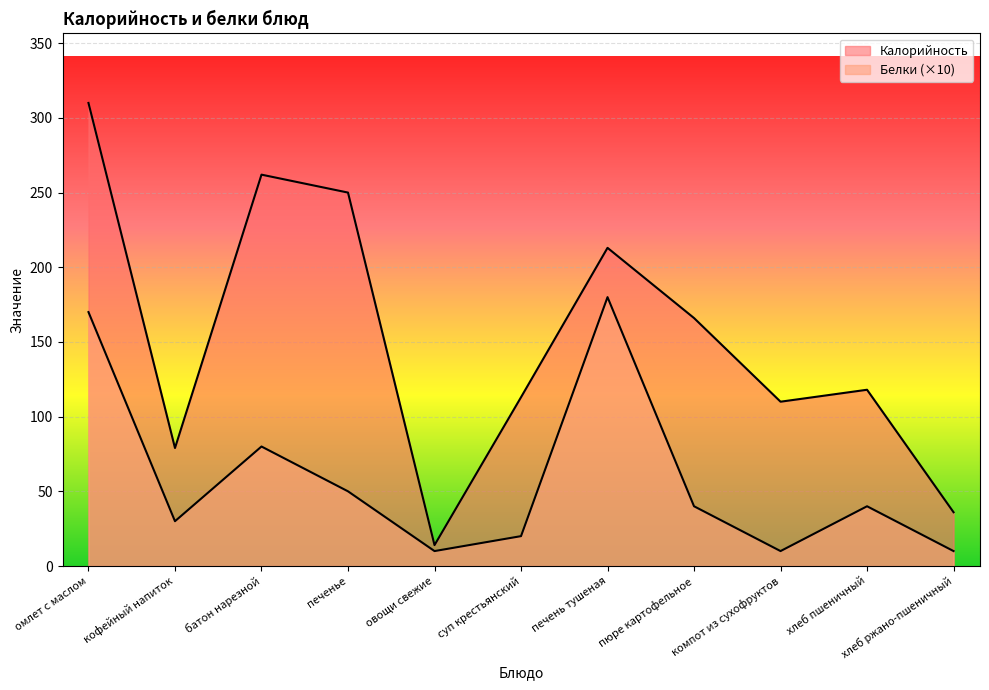

Reading left to right, extract all data points from this chart.

Калорийность: омлет с маслом=310	кофейный напиток=79	батон нарезной=262	печенье=250	овощи свежие=14	суп крестьянский=113	печень тушеная=213	пюре картофельное=166	компот из сухофруктов=110	хлеб пшеничный=118	хлеб ржано-пшеничный=36
Белки: омлет с маслом=170	кофейный напиток=30	батон нарезной=80	печенье=50	овощи свежие=10	суп крестьянский=20	печень тушеная=180	пюре картофельное=40	компот из сухофруктов=10	хлеб пшеничный=40	хлеб ржано-пшеничный=10